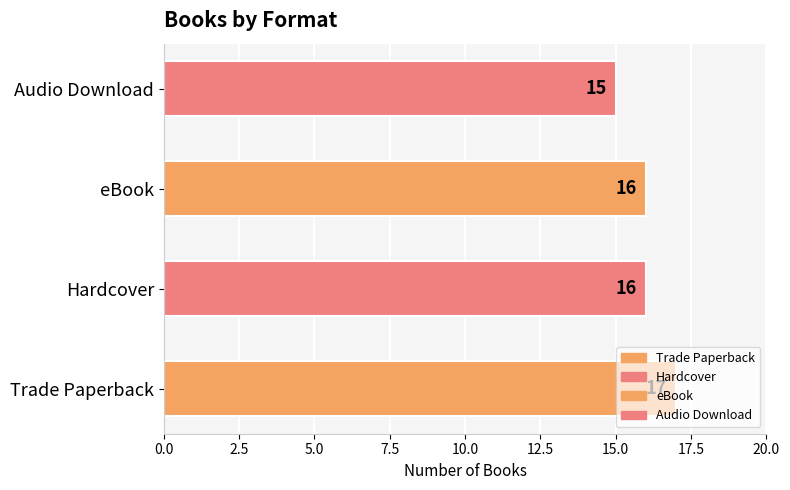

Which has a higher value, Audio Download or Hardcover?

Hardcover